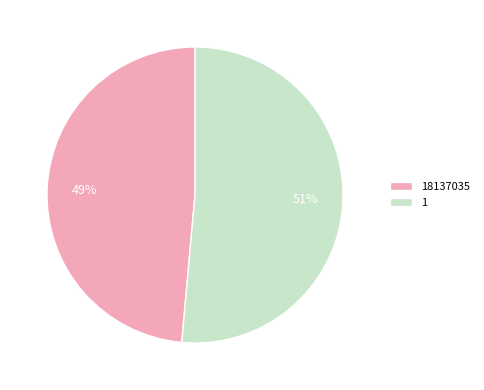

Count the number of slices in the pie.

2